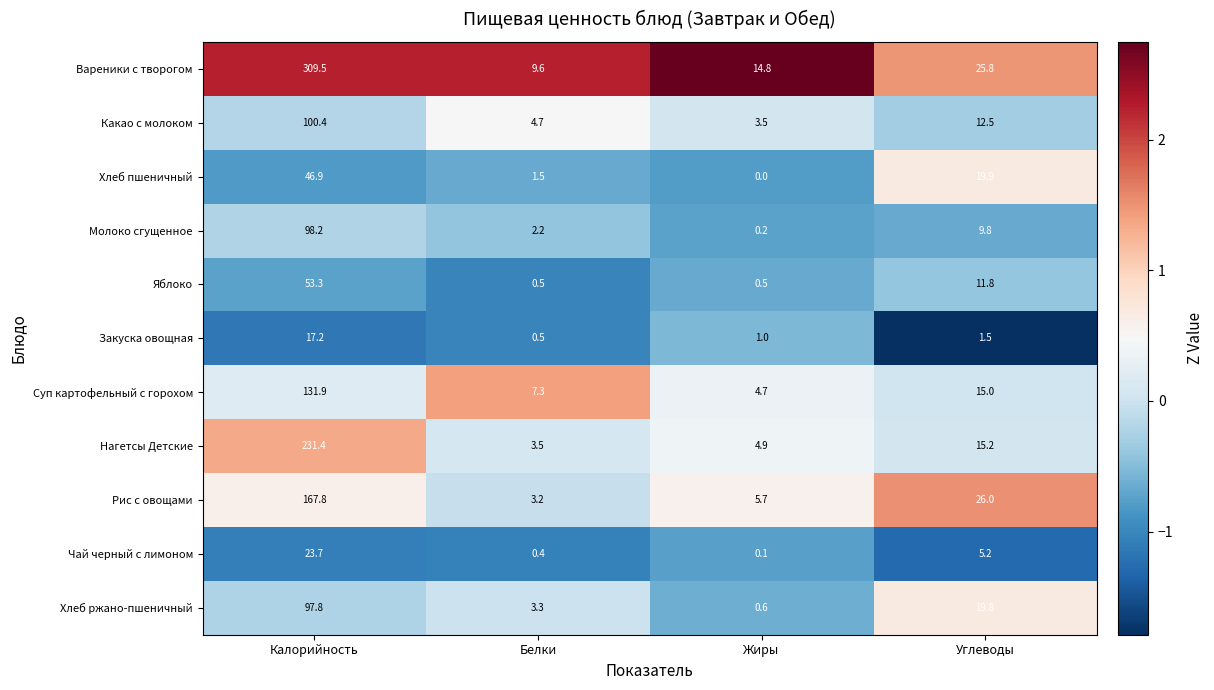

True or false: Какао с молоком has a value of 12.5 at Углеводы.

True